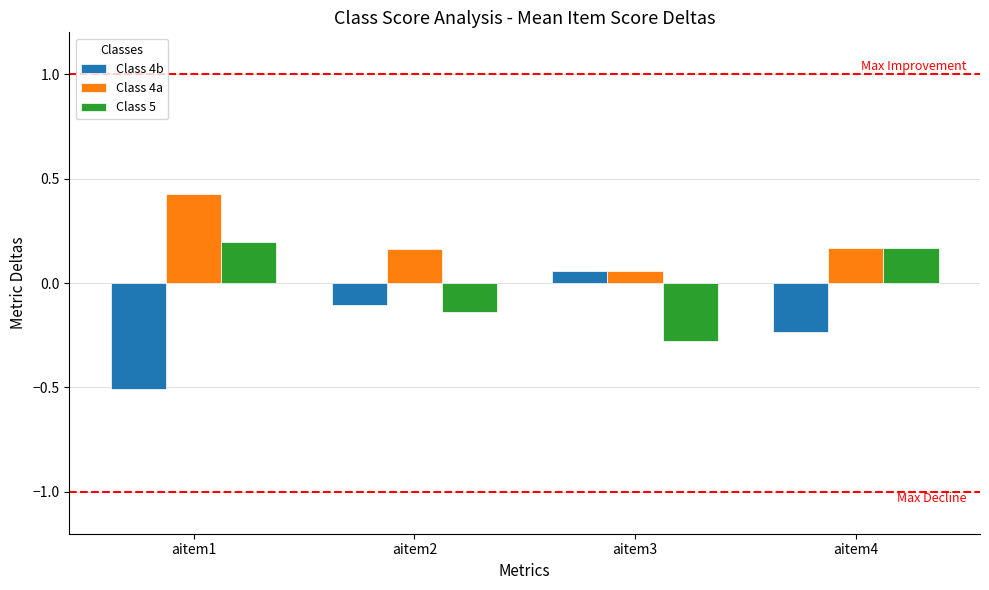

How many values in the Class 4b series are below 0?

3